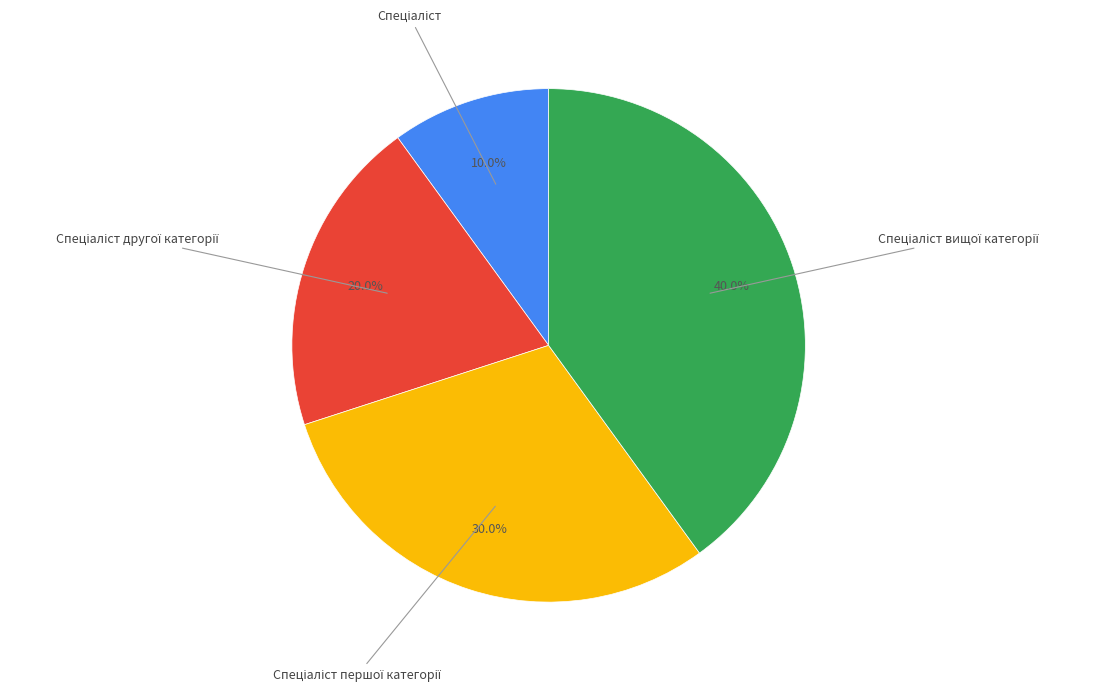

Does any single category account for the majority?

No